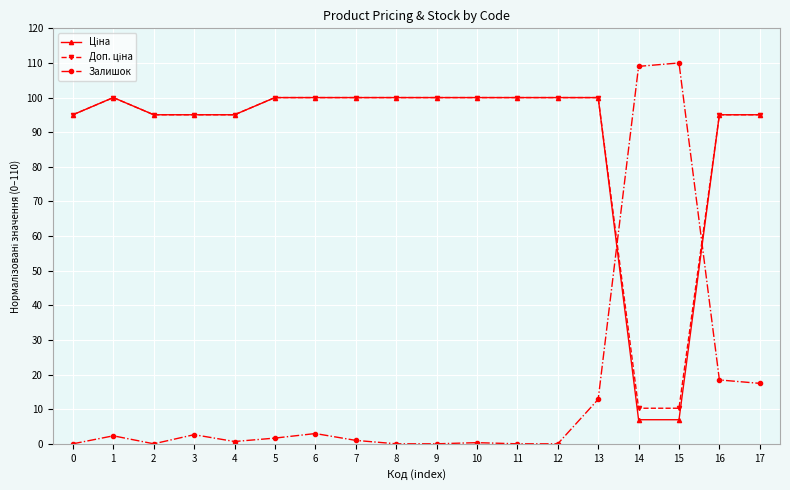

At how many categories does at least one series exceed 23?

18